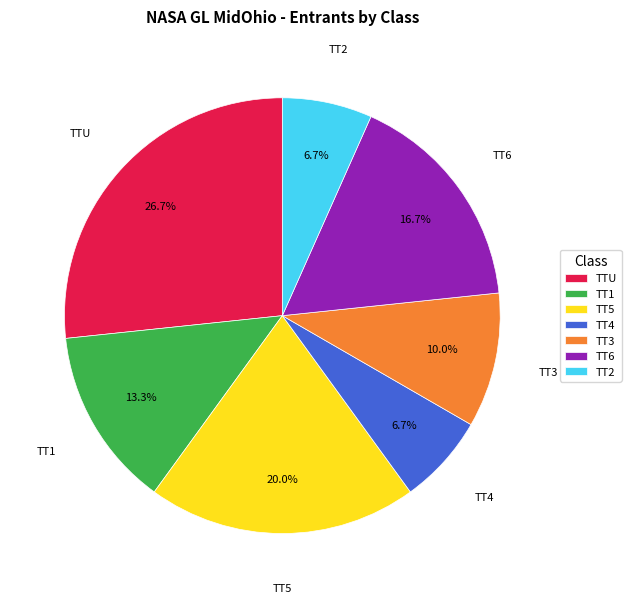

Which category has the biggest portion of the pie?

TTU